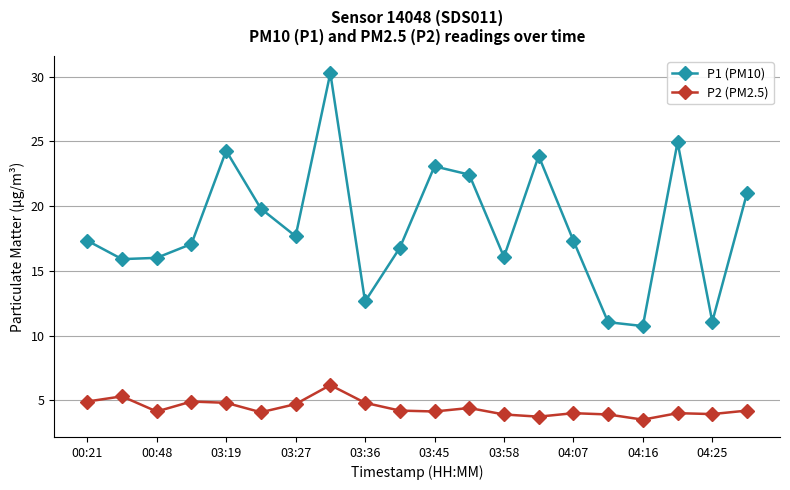

List the series in order of their overall mean, lowest first.

P2 (PM2.5), P1 (PM10)